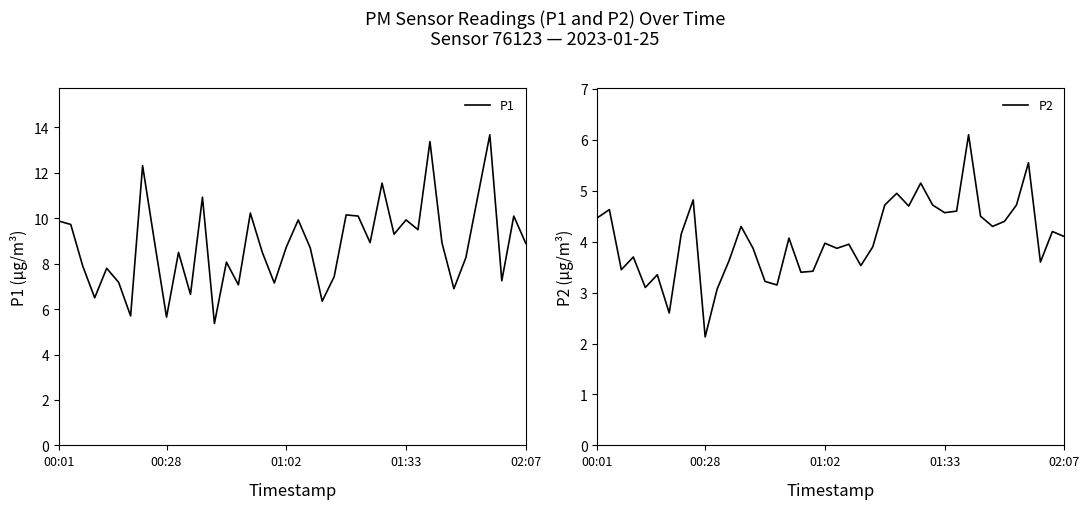

Rank the series by their average value, from lowest to highest.

P2, P1